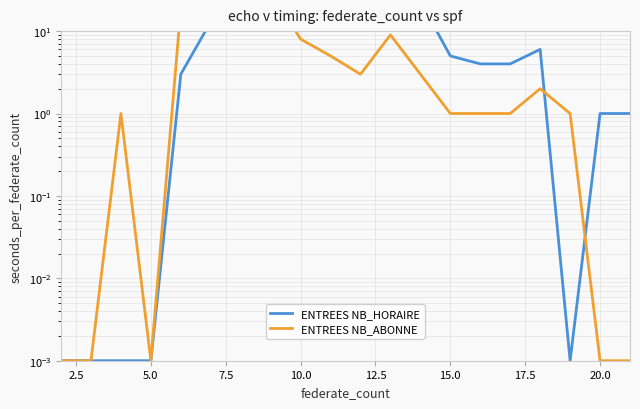

What is the difference between the maximum and minimum values in the ENTREES NB_ABONNE series?

91.0